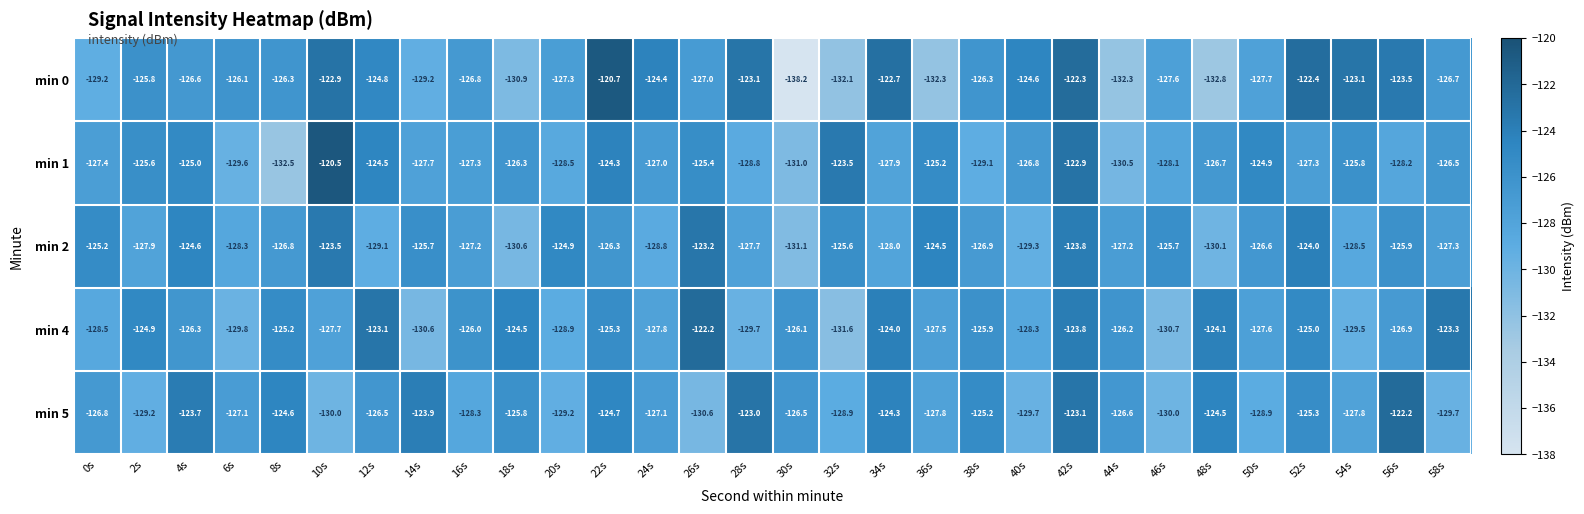

Between 6s and 26s, which series saw the biggest shift?

min 4